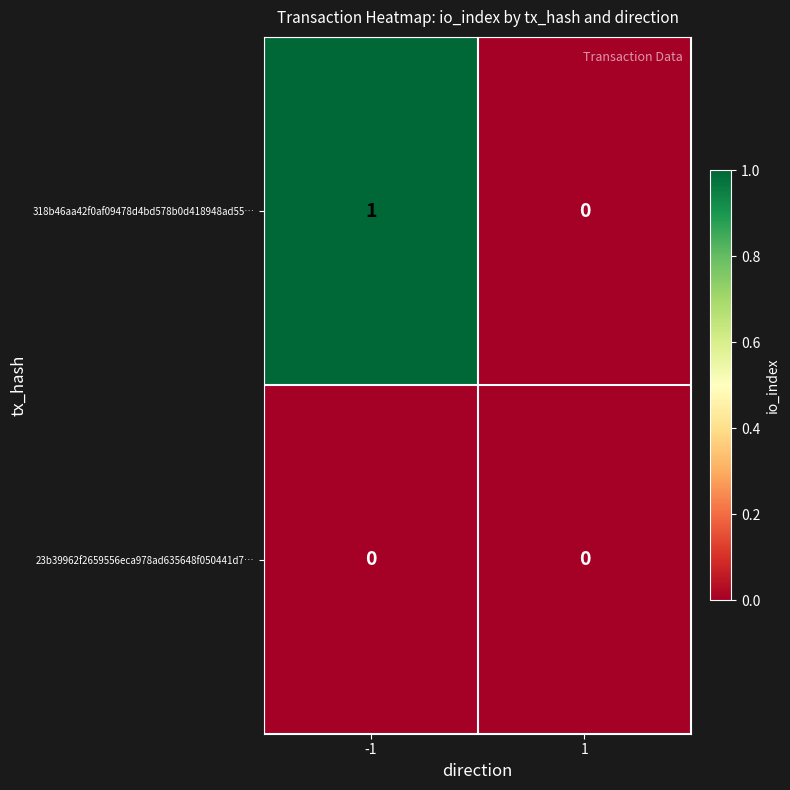

The value of 23b39962f2659556eca978ad635648f050441d7… at 1 is 0. True or false?

True